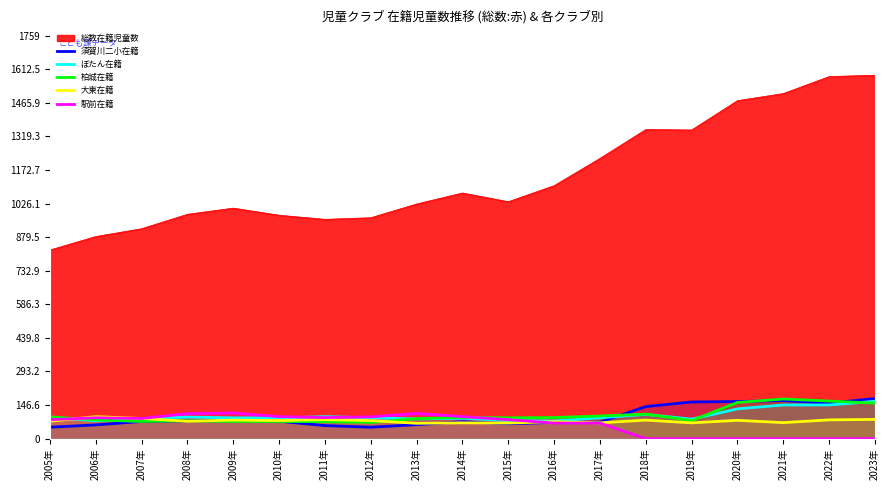

Where is ぼたん在籍 nearest to the value 120?

2020年